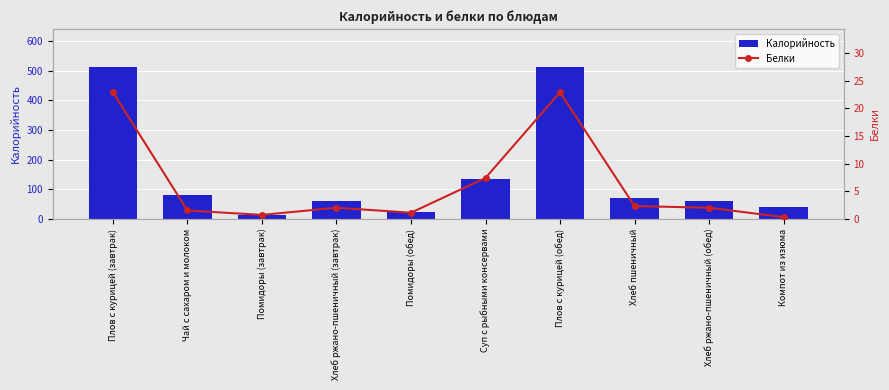

What is the sum of all Калорийность values?

1507.1